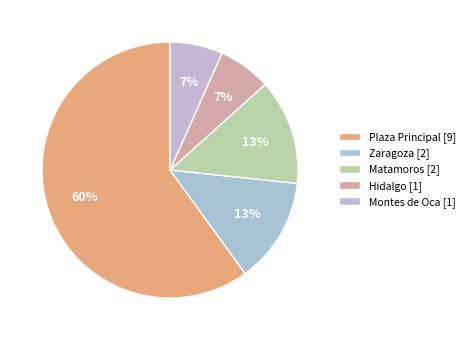

Is the sum of Hidalgo and Montes de Oca greater than half?

No